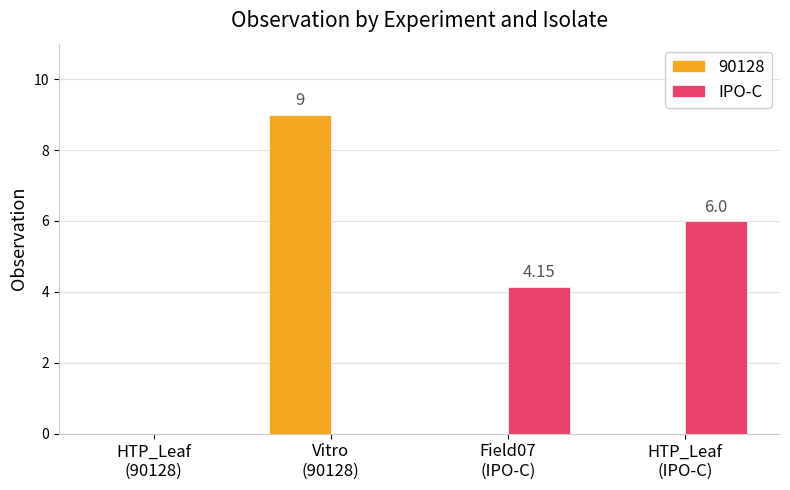

How many categories are shown in the chart?

4